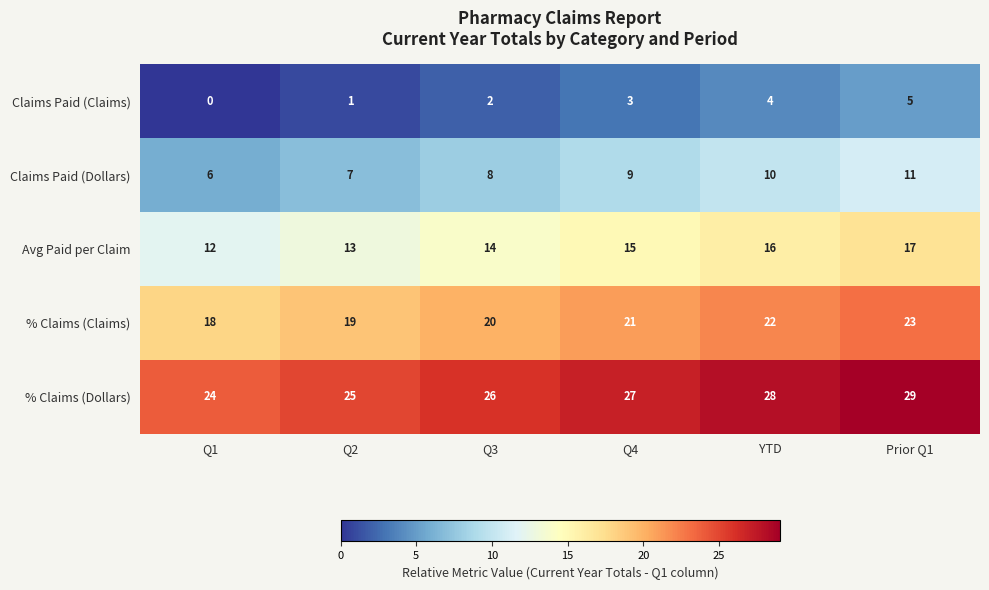

What is the sum of the % Claims (Dollars) values at Q4 and Prior Q1?

56